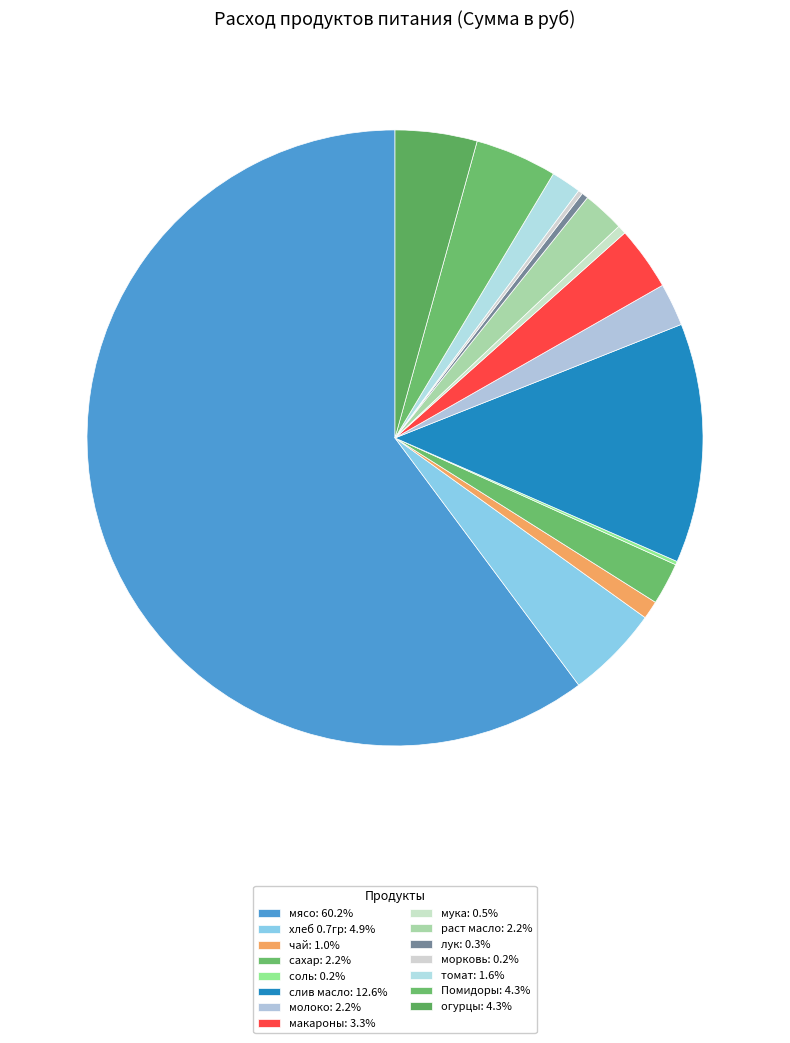

To the nearest percent, what portion does огурцы represent?

4%